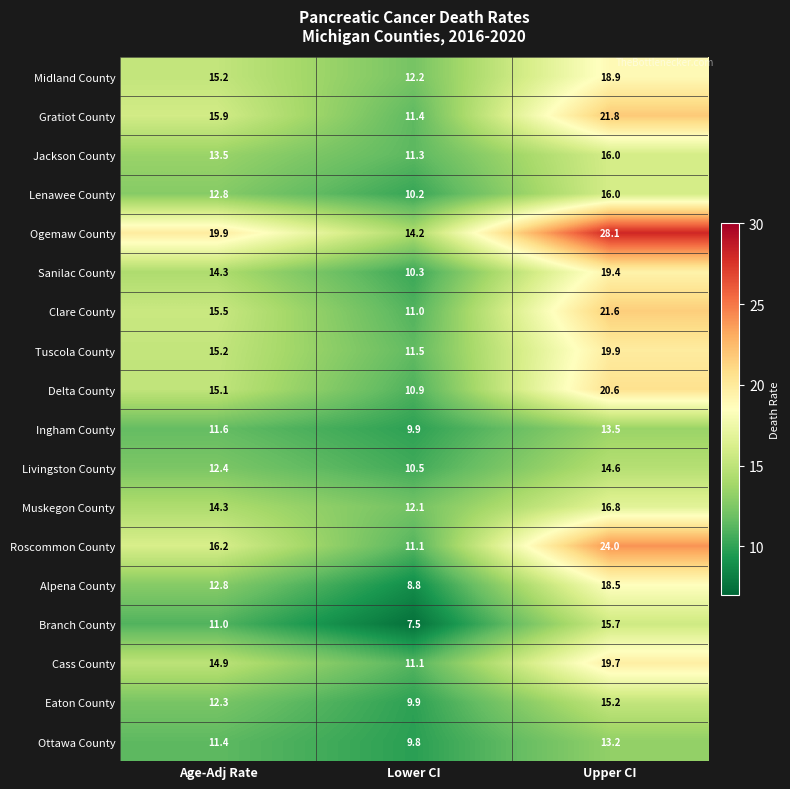

Which series changed the most between Age-Adj Rate and Lower CI?

Ogemaw County